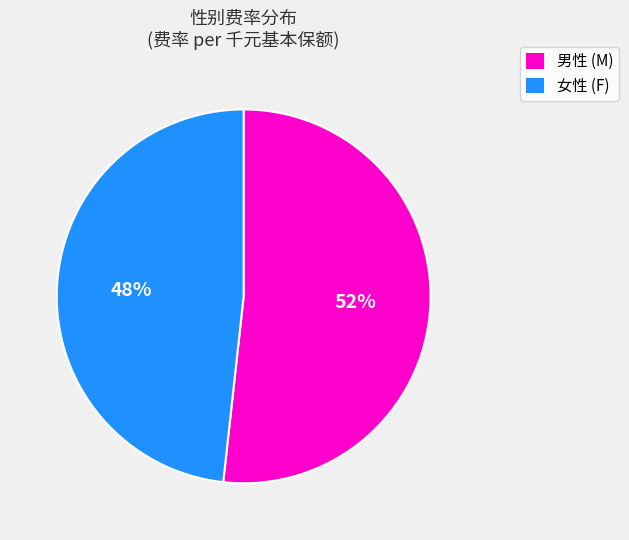

To the nearest percent, what portion does 女性 (F) represent?

48%